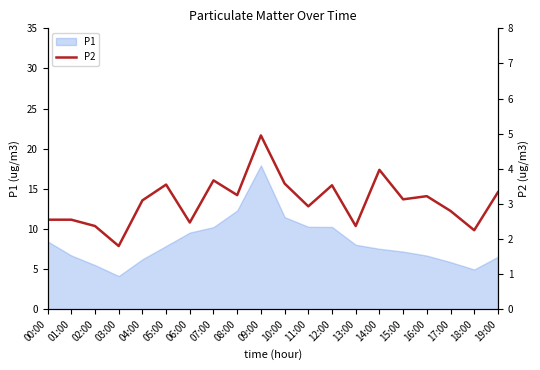

Does the chart display data point markers on the line(s)?

No